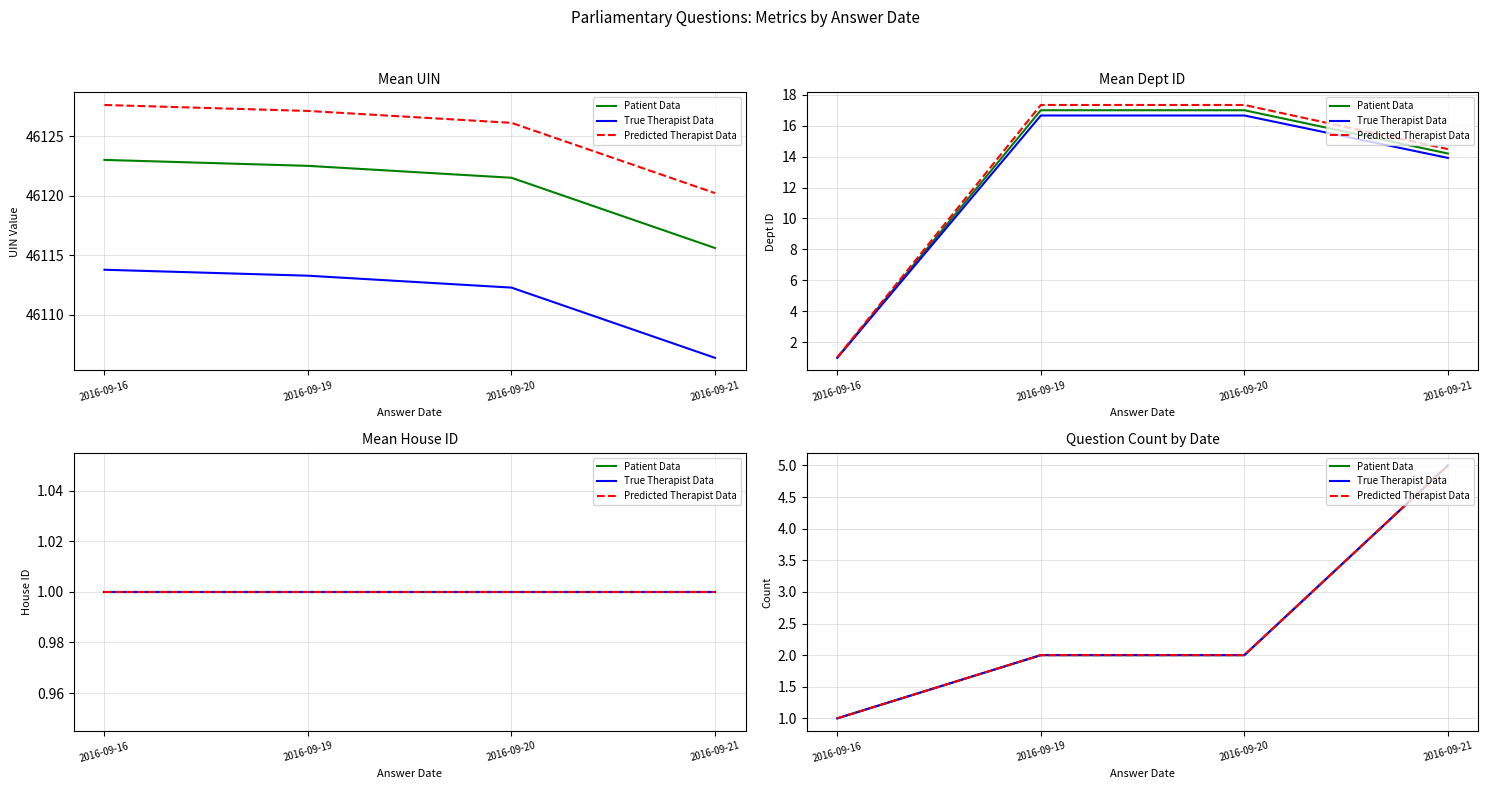

Reading left to right, extract all data points from this chart.

Patient Data: 2016-09-16=1	2016-09-19=2	2016-09-20=2	2016-09-21=5
True Therapist Data: 2016-09-16=1	2016-09-19=2	2016-09-20=2	2016-09-21=5
Predicted Therapist Data: 2016-09-16=1	2016-09-19=2	2016-09-20=2	2016-09-21=5